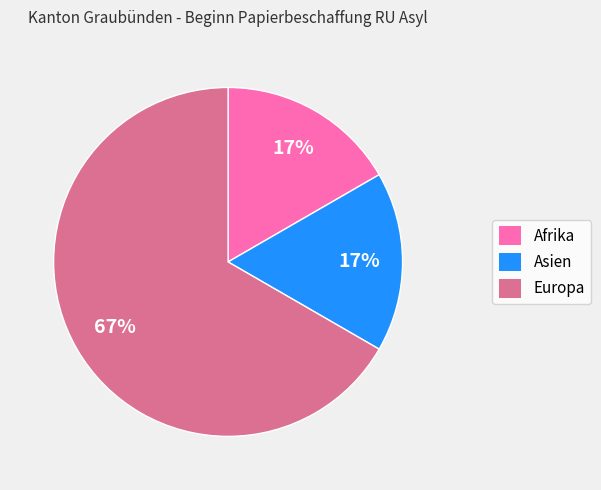

What percentage is the Afrika slice, to the nearest percent?

17%